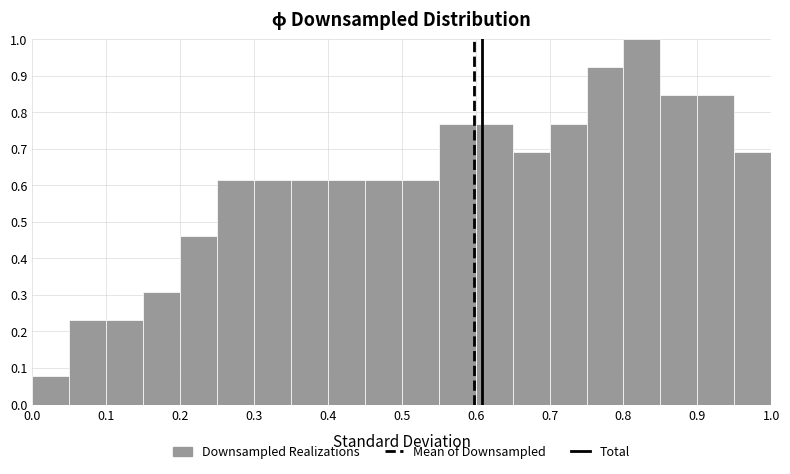

Which range on the x-axis has the tallest bar?

0.80 to 0.85